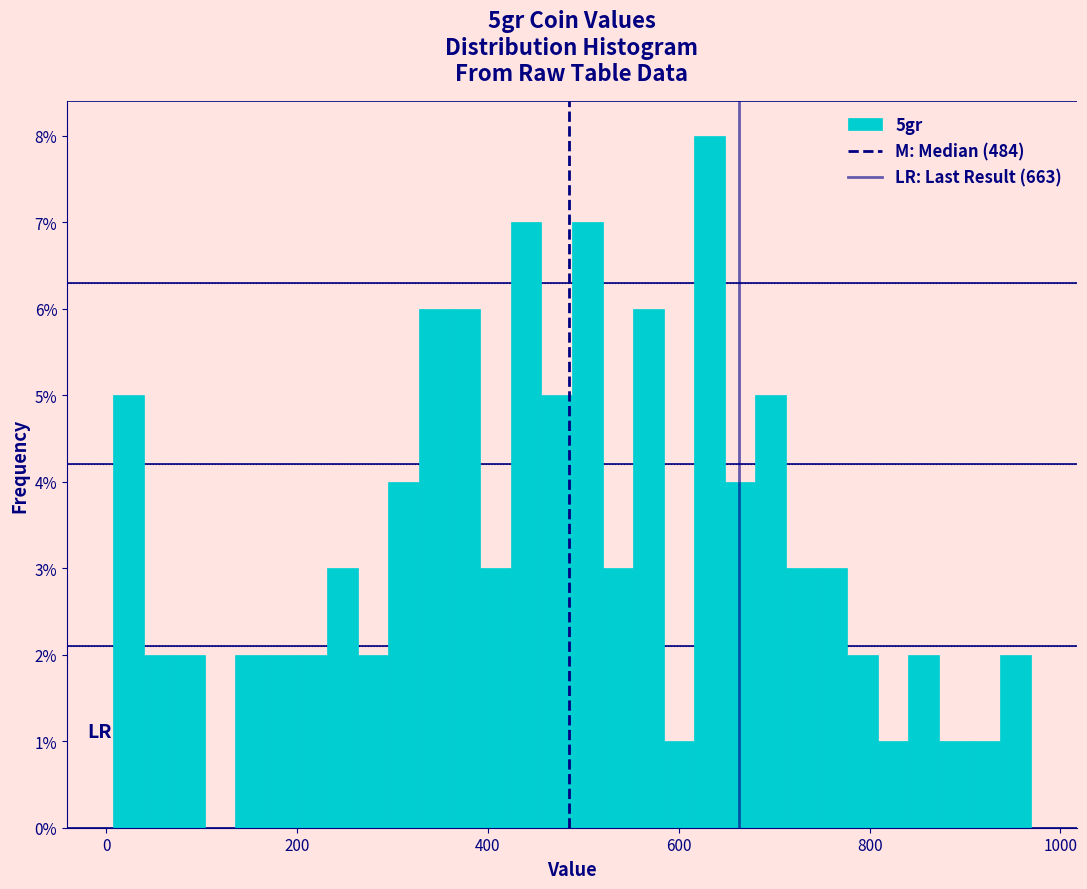

Read against the x-axis, roughly where is the centre of the tallest bar?

640